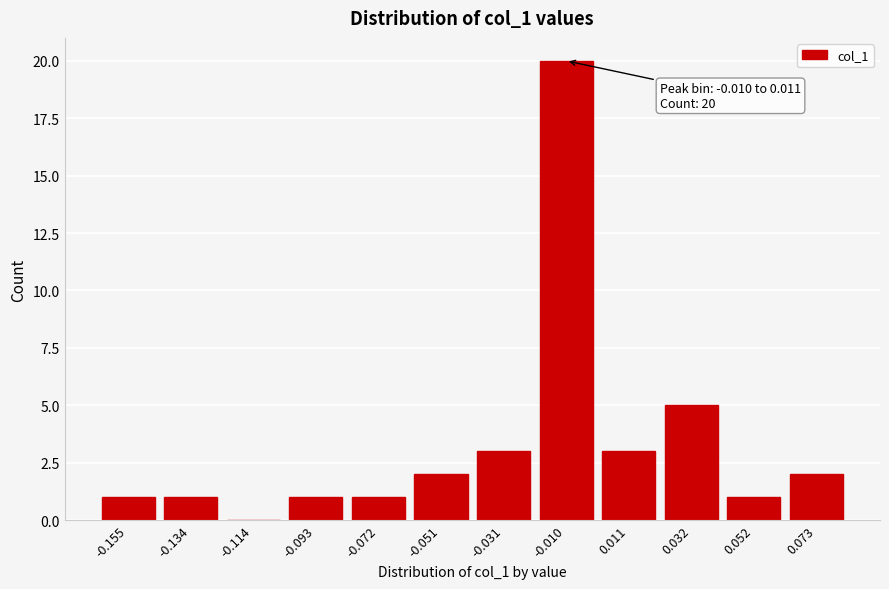

Reading left to right, list all the values displayed in this chart.

-0.155=1	-0.134=1	-0.114=0	-0.093=1	-0.072=1	-0.051=2	-0.031=3	-0.010=20	0.011=3	0.032=5	0.052=1	0.073=2